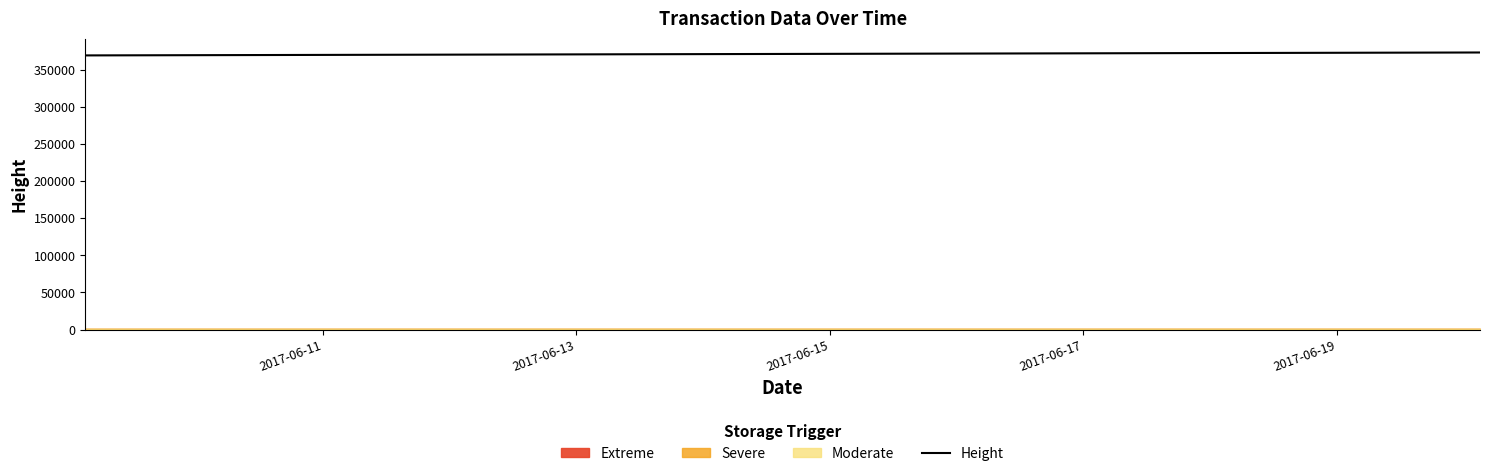

Which has a higher value, 2017-06-11 or 2017-06-13?

2017-06-13